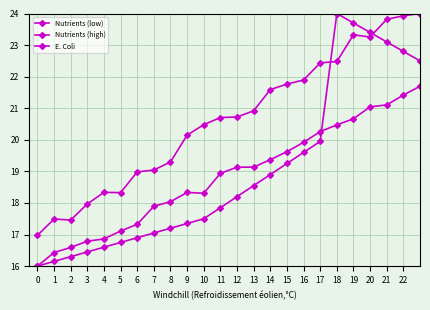

True or false: Nutrients (low) has more than 0 points higher than both neighbors.

True